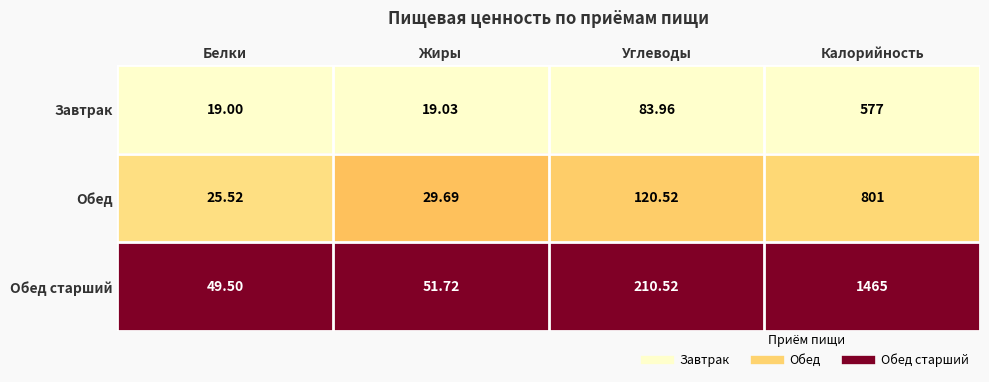

Which series has the largest range (max minus min)?

Обед старший